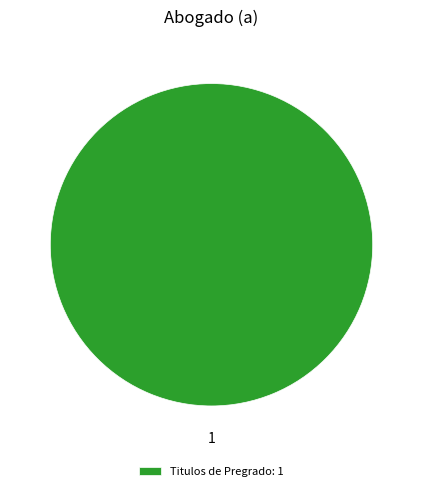

Is it true that Titulos de Pregrado: 1 is 91% of the pie?

False